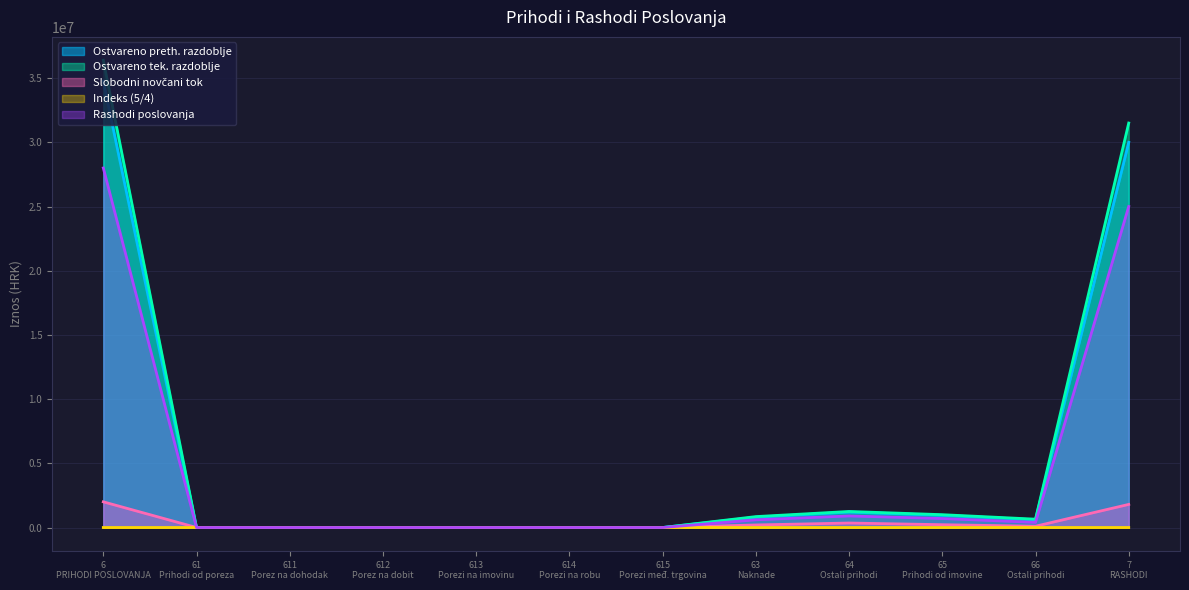

How many lines are shown in the chart?

5